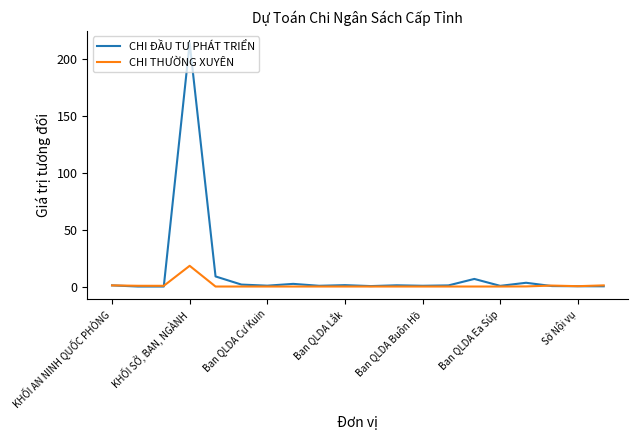

What is the difference between the second highest and minimum values in the CHI ĐẦU TƯ PHÁT TRIỂN series?

8.9